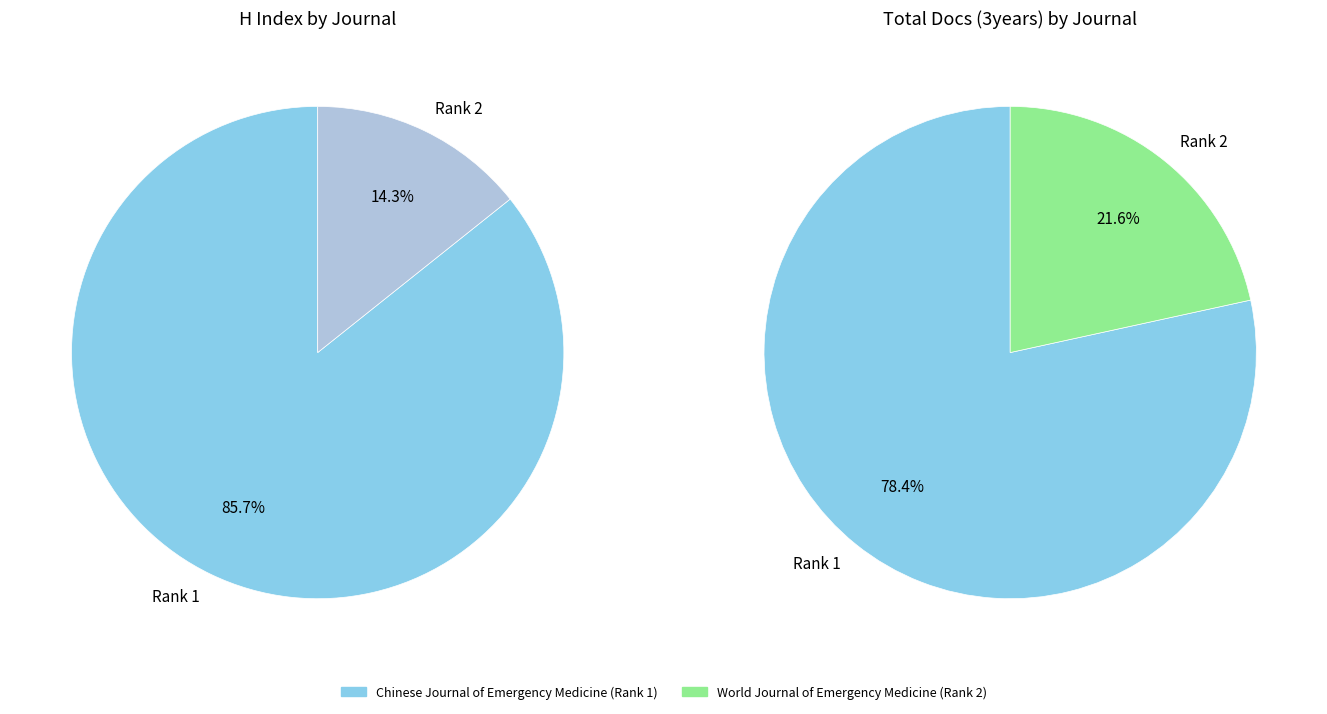

To the nearest percent, what is the average slice percentage?

50%